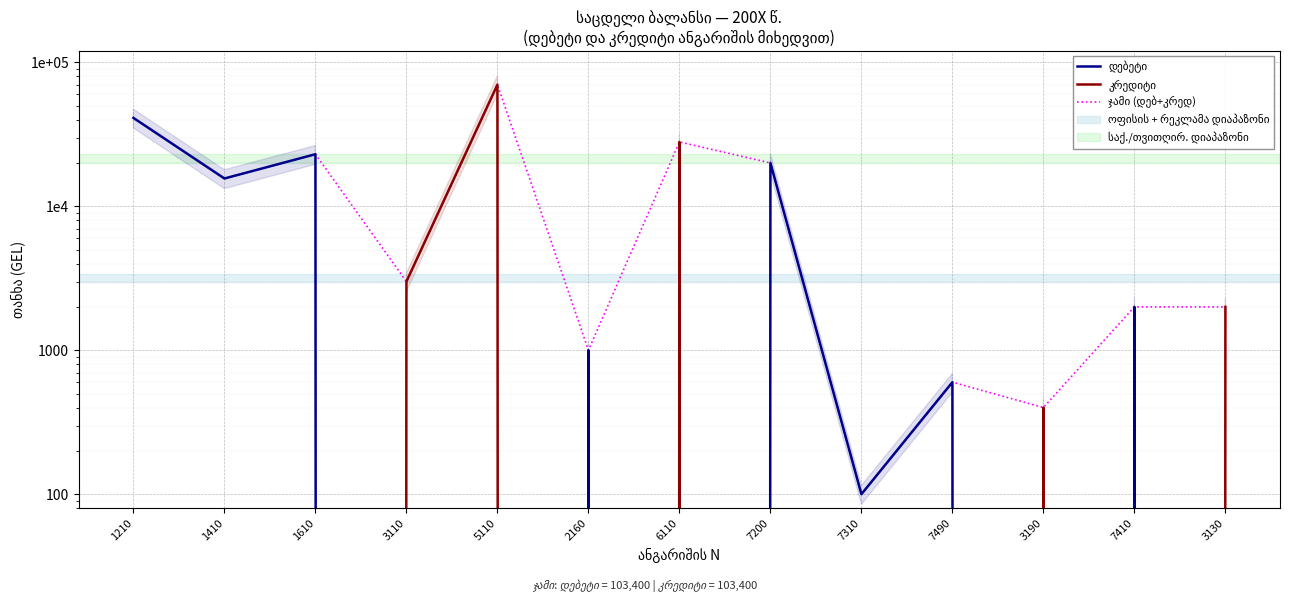

Between 7310 and 3190, which is larger?

7310